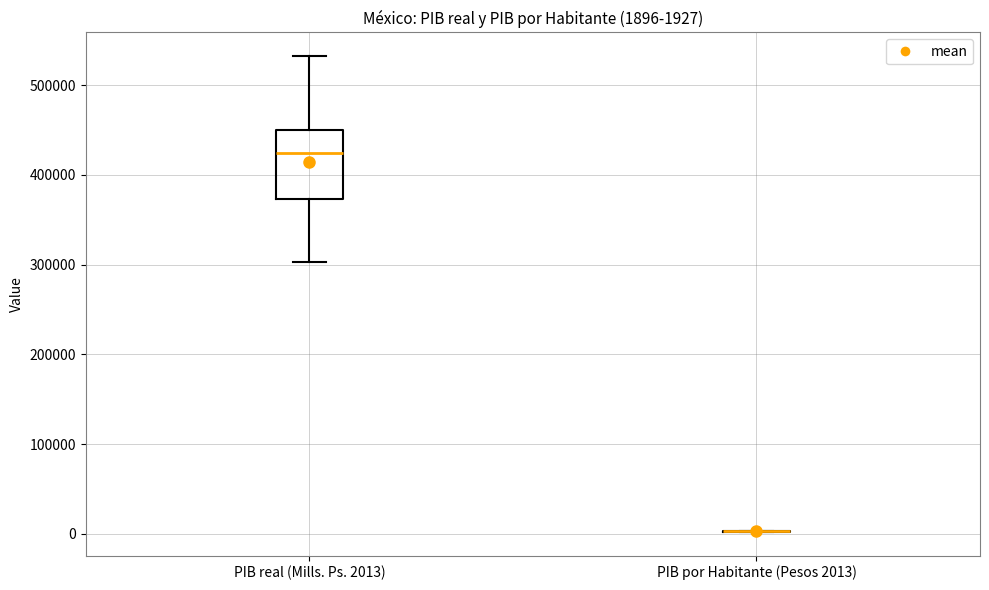

Comparing the boxes themselves (not the whiskers), which one is the tallest?

PIB real (Mills. Ps. 2013)